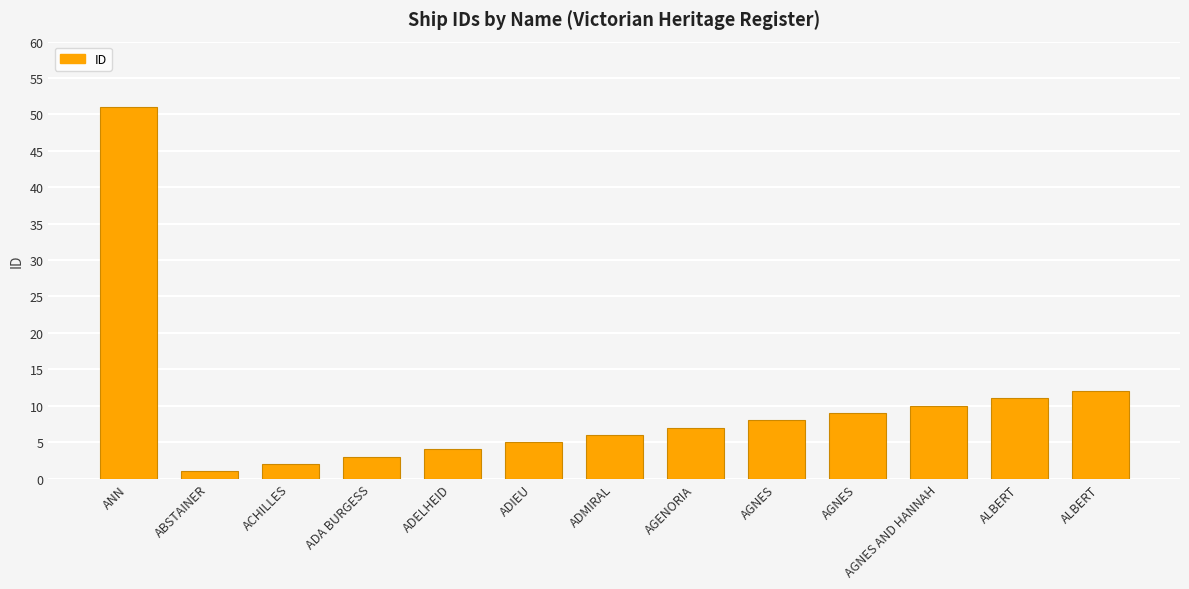

What is the greatest value displayed?

51